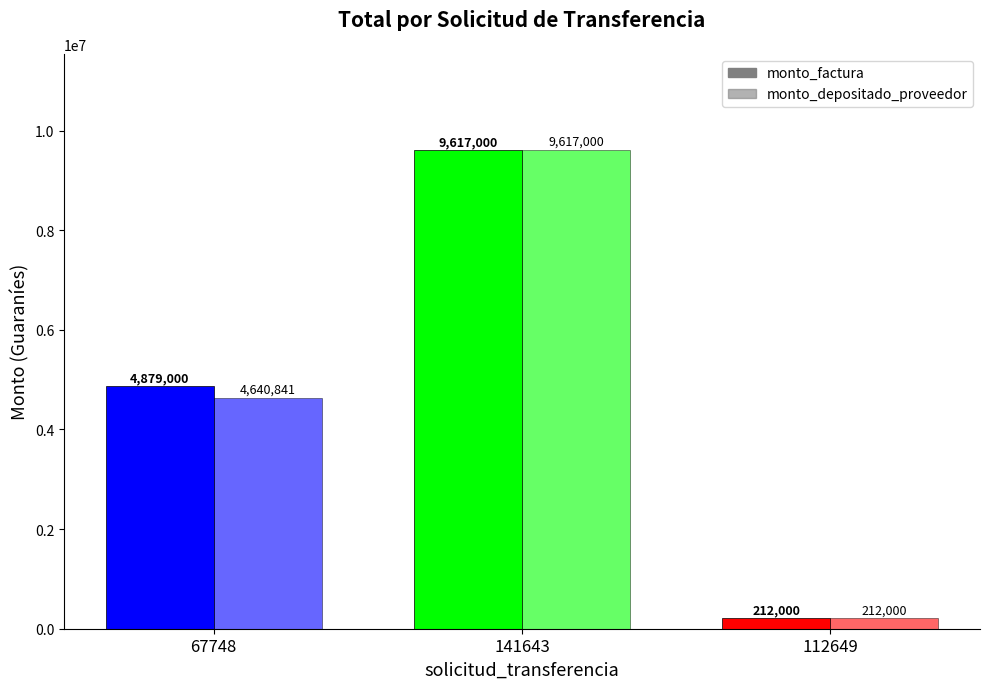

What is the label of the 3rd bar from the left?

112649